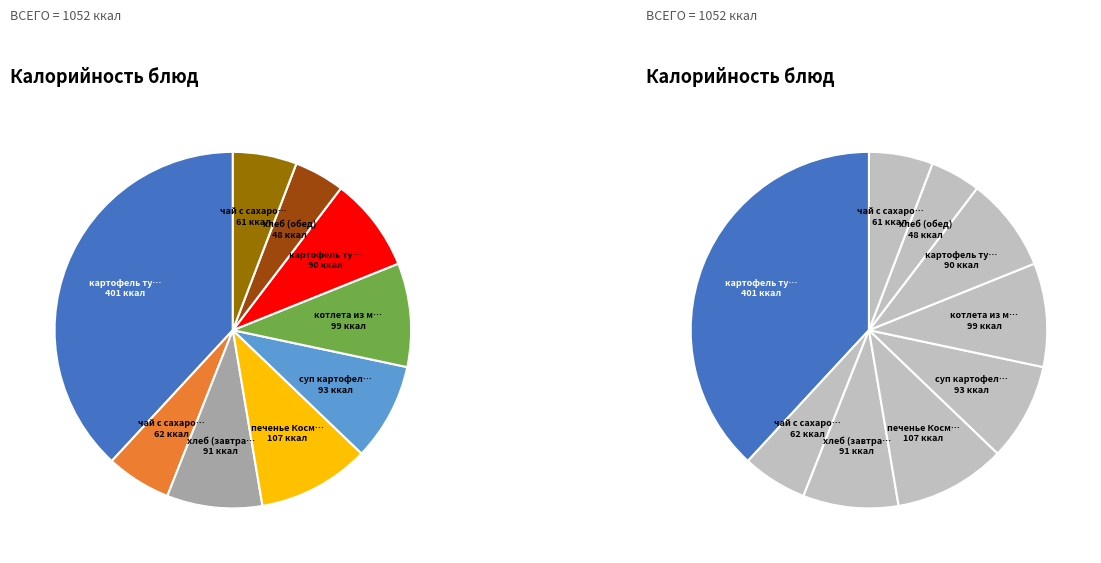

What portion of the pie excludes суп картофельный?

91.2%